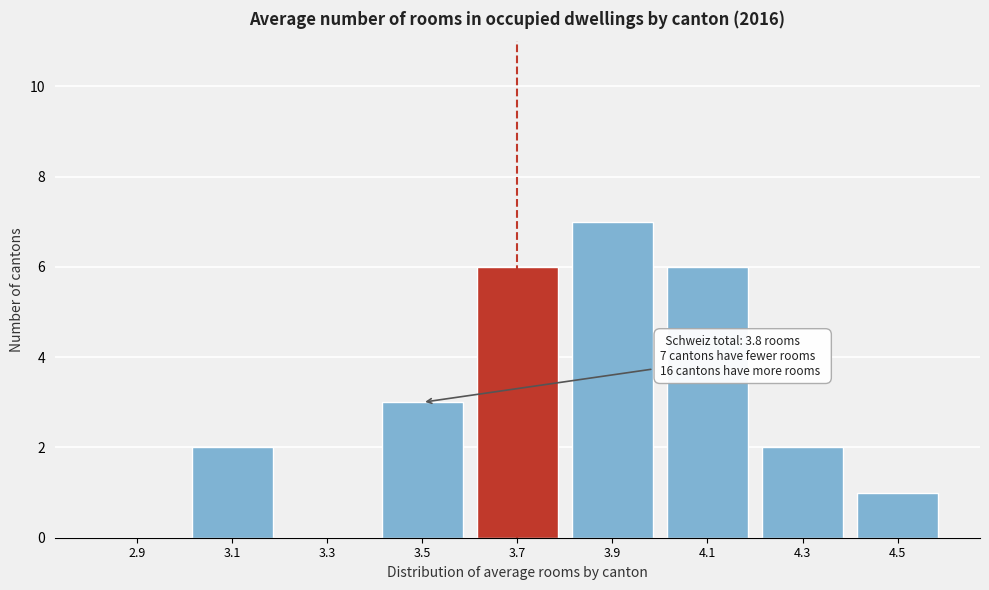

Reading left to right, extract all data points from this chart.

2.9=0	3.1=2	3.3=0	3.5=3	3.7=6	3.9=7	4.1=6	4.3=2	4.5=1